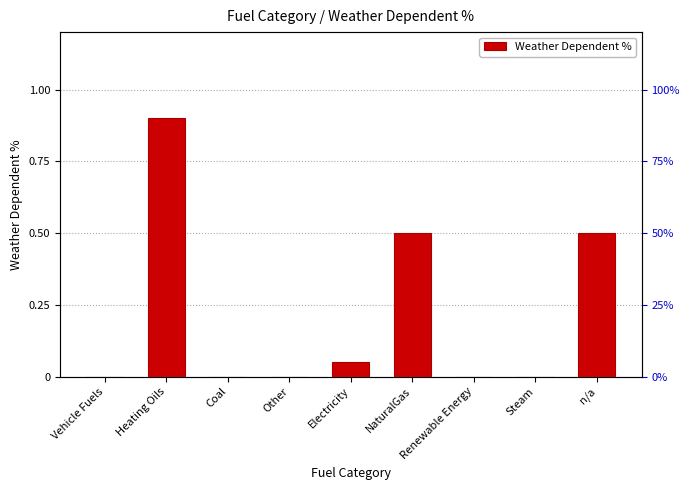

Which has a higher value, Electricity or Coal?

Electricity